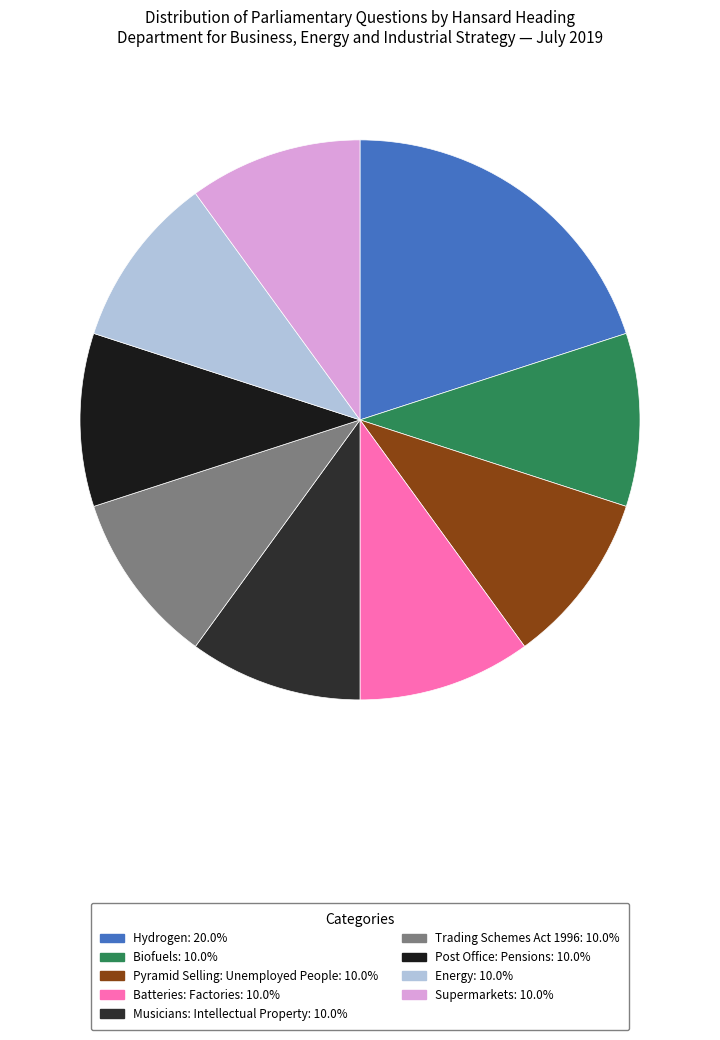

Which has a higher value, Biofuels or Musicians: Intellectual Property?

Biofuels